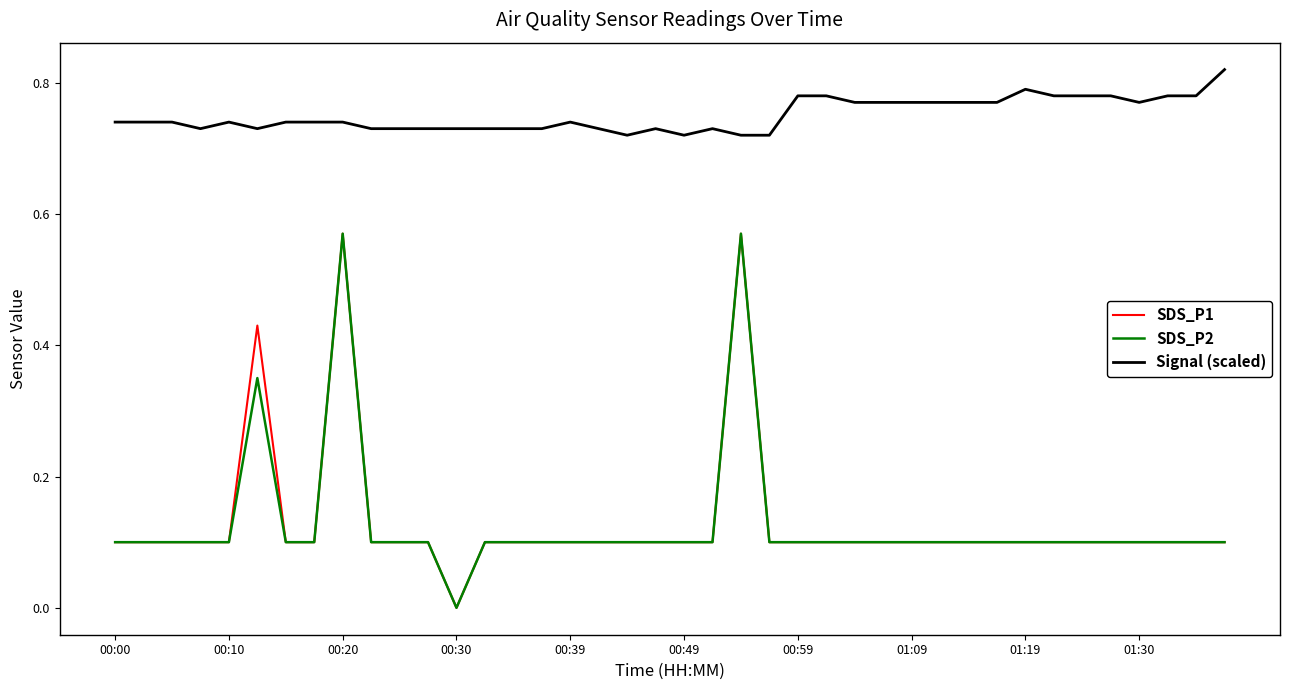

True or false: SDS_P2 and Signal (scaled) cross at least once.

False